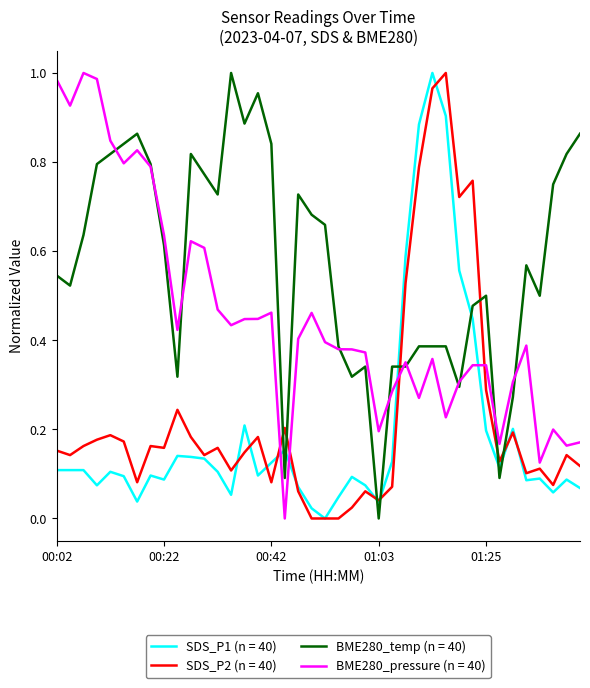

How many intersections are there between BME280_temp (n = 40) and SDS_P2 (n = 40)?

8